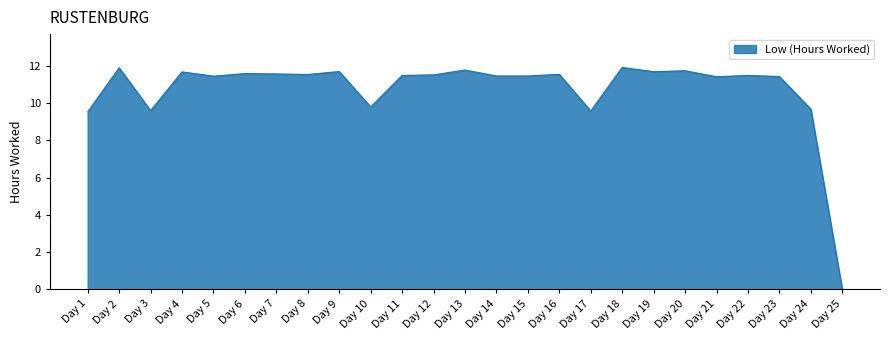

What is the average value?

10.7